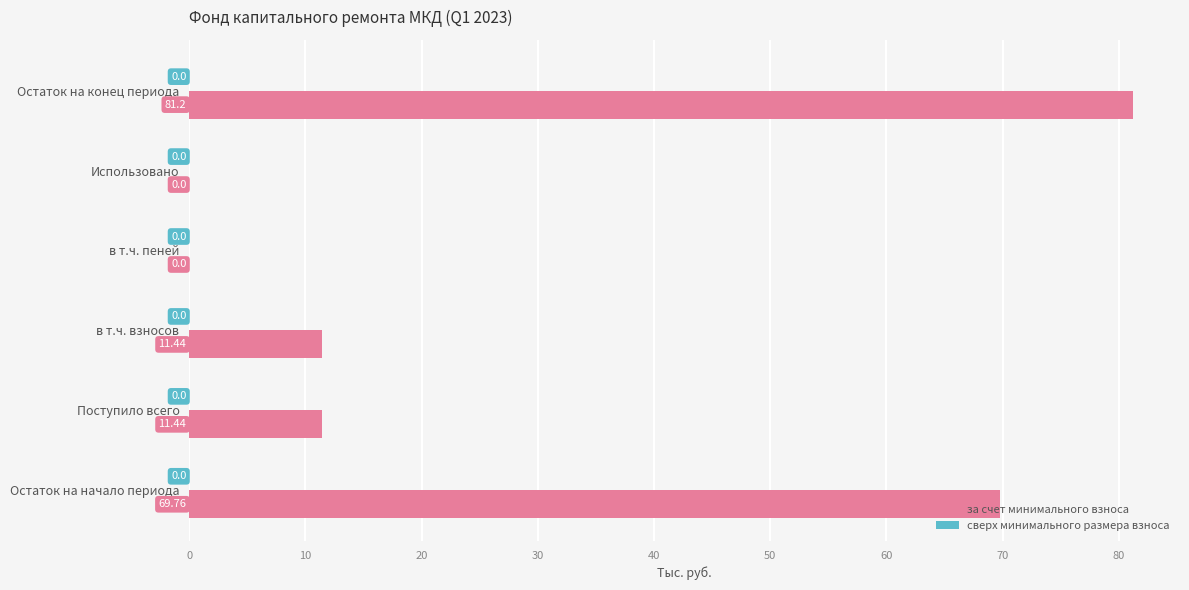

Between в т.ч. пеней and Поступило всего, which is larger?

Поступило всего